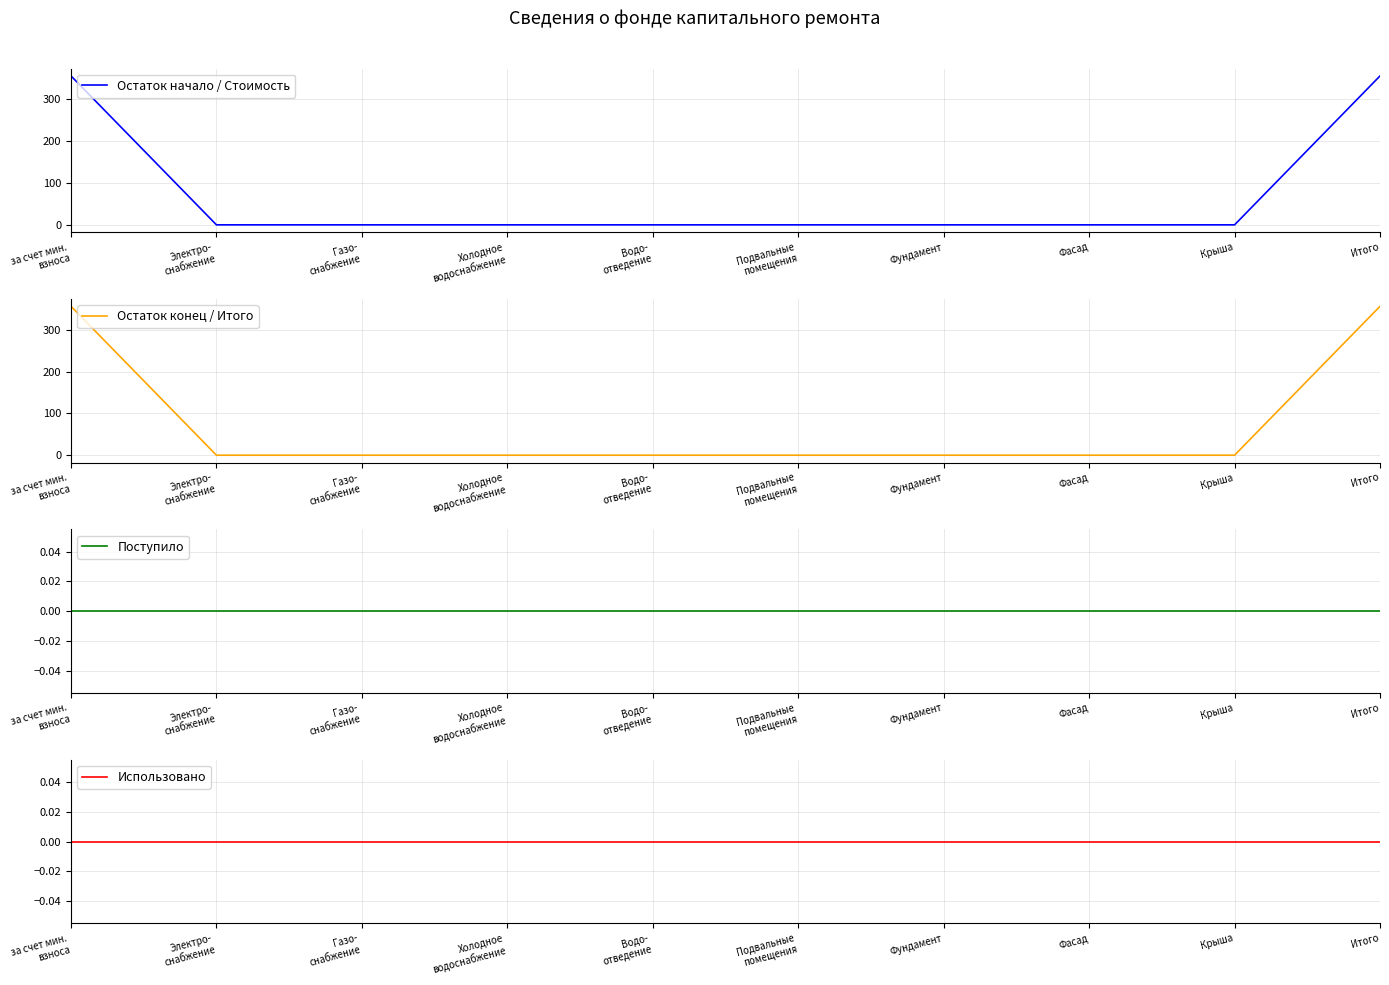

True or false: Остаток конец / Итого and Поступило intersect in this chart.

False